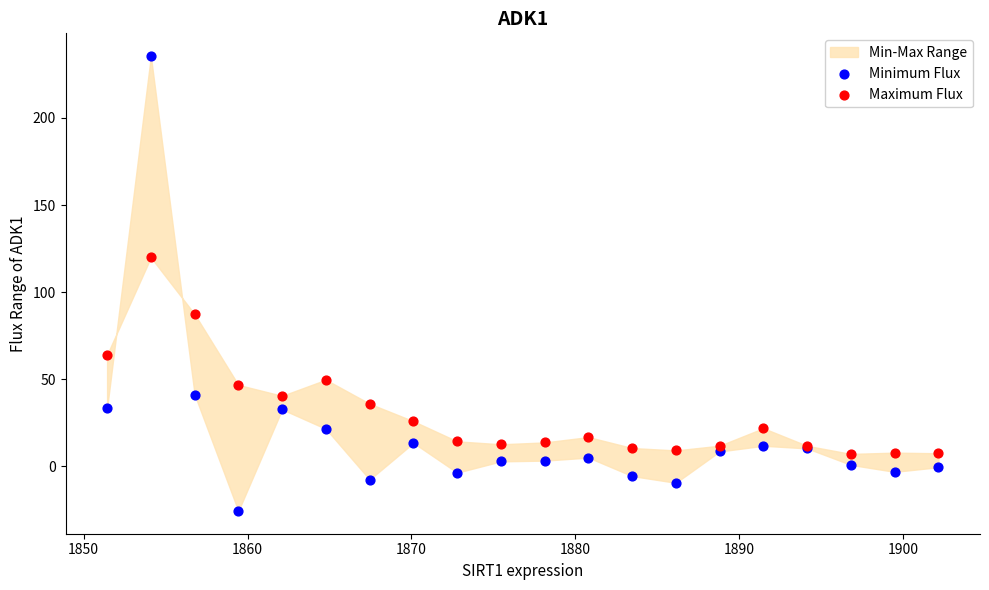

Which series contains the highest Y value?

Minimum Flux